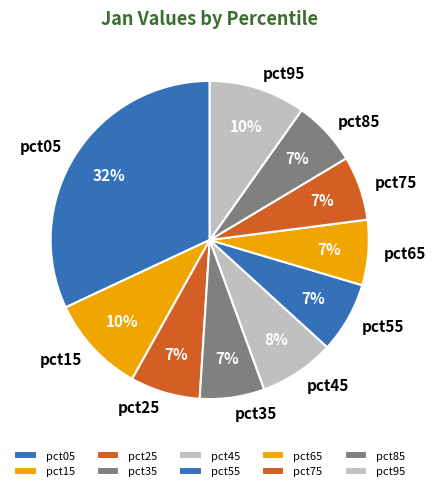

Is it true that pct05 is 32% of the pie?

True